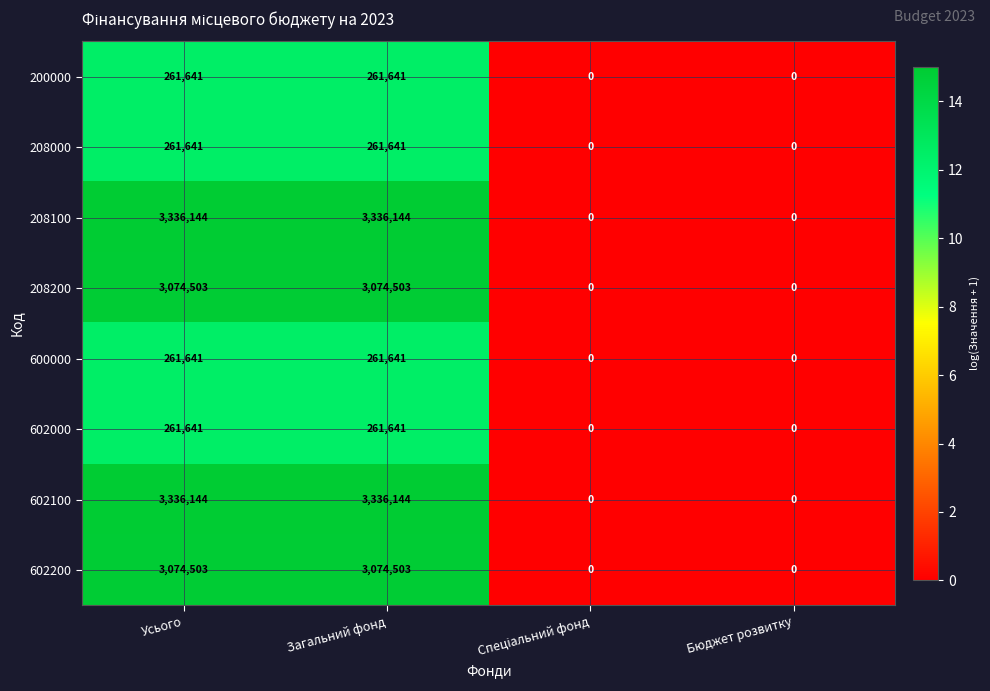

What is the difference between the second highest and minimum values in the 602100 series?

3336144